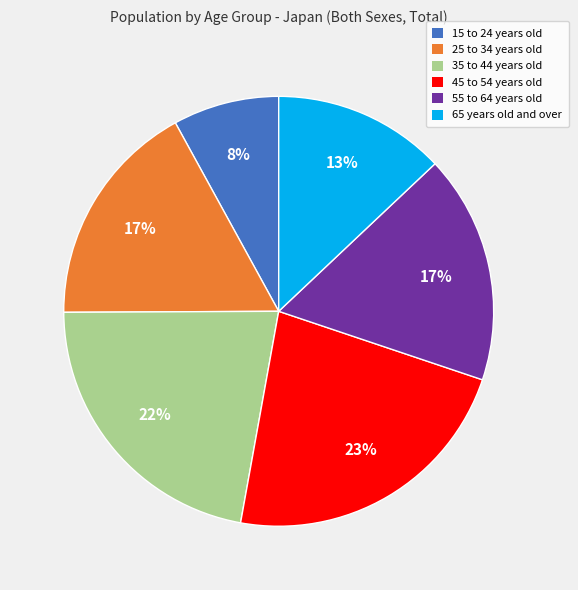

What is the ratio of the value at 25 to 34 years old to the value at 15 to 24 years old?

2.1